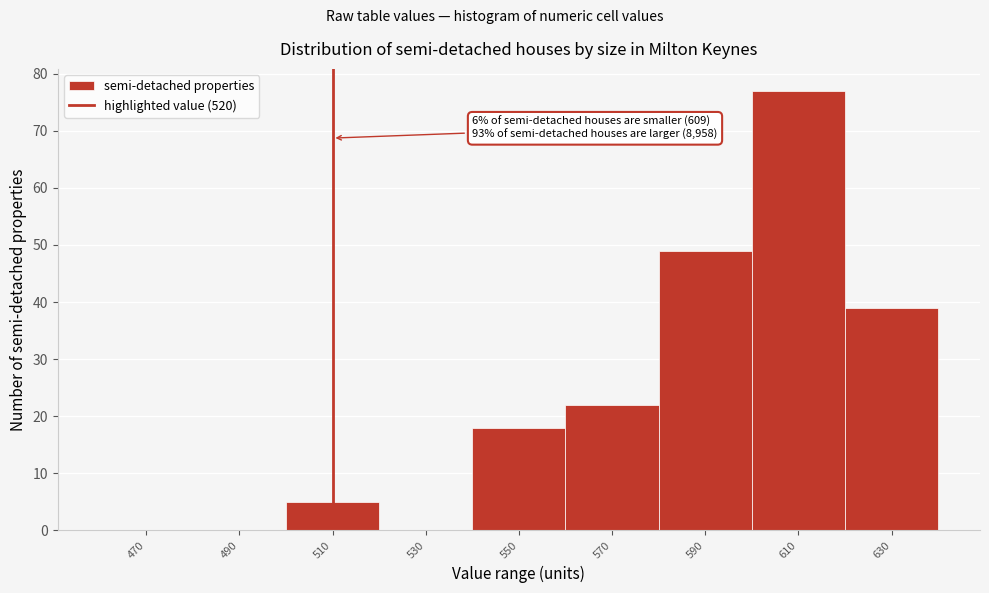

Reading left to right, what are all the values shown in this chart?

470=0	490=0	510=5	530=0	550=18	570=22	590=49	610=77	630=39